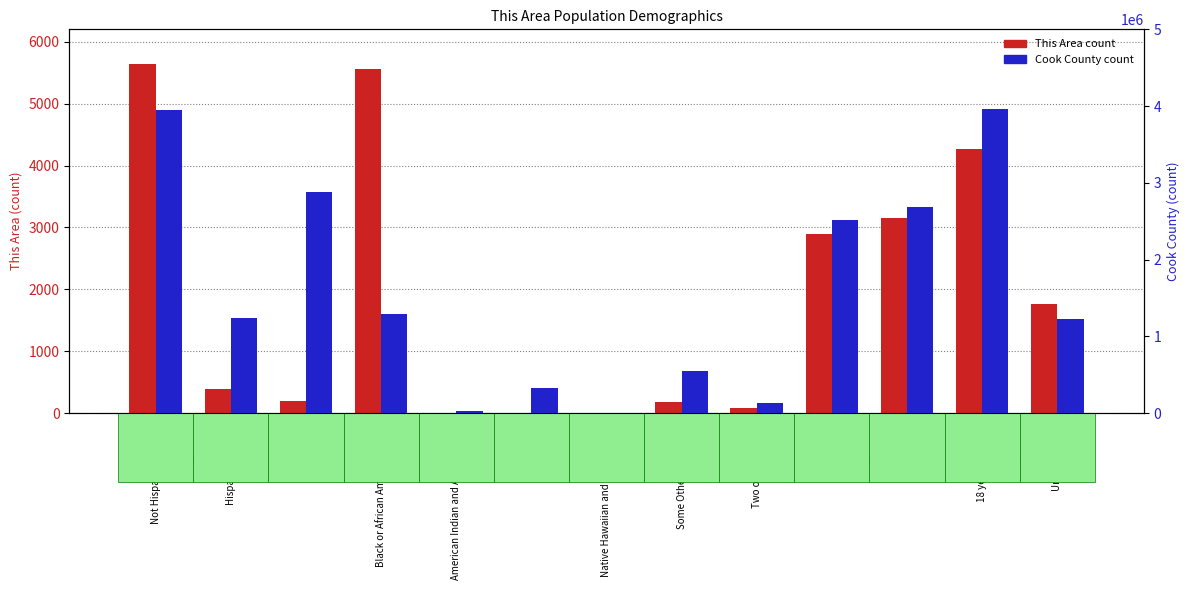

Where is This Area nearest to the value 2824?

Male